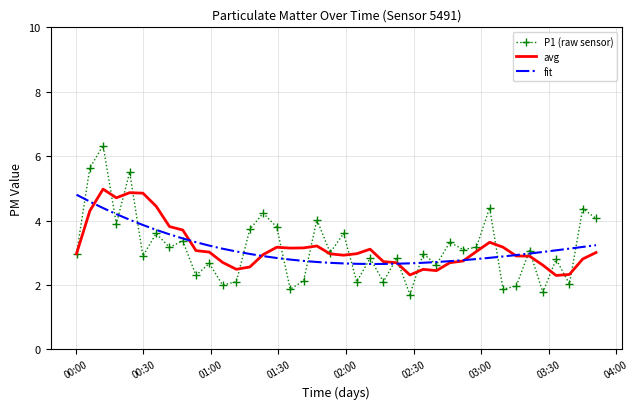

How many categories are shown in the chart?

40